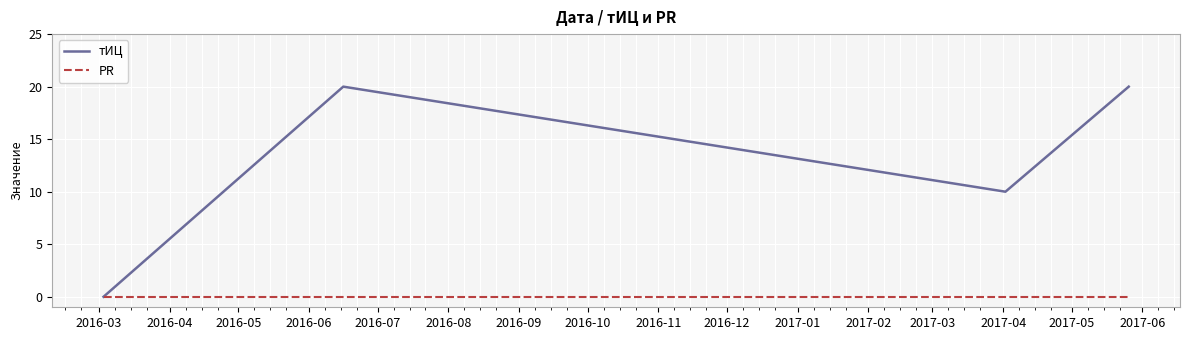

True or false: PR has more than 2 interior local peaks.

False